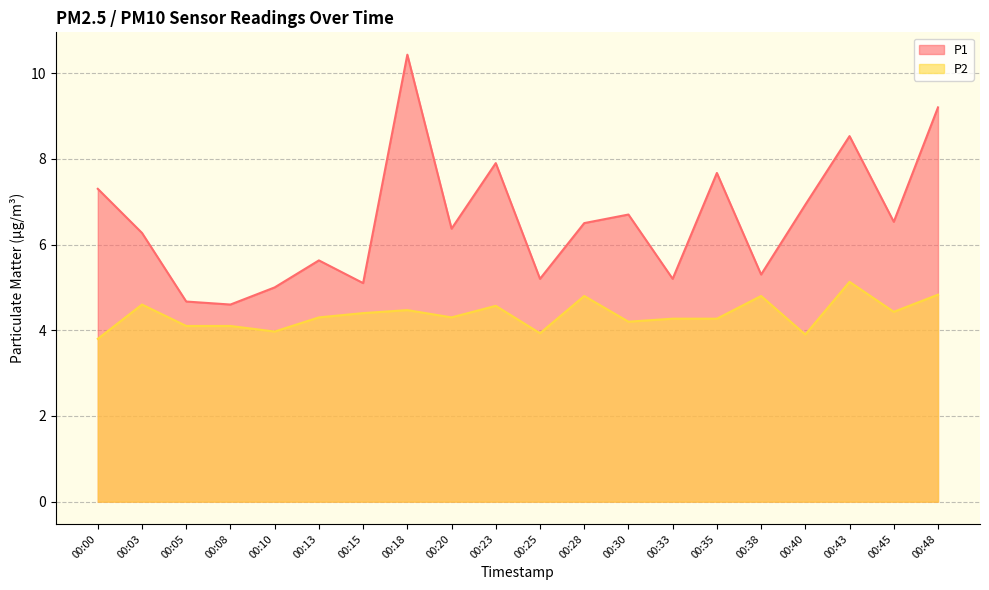

At which category does P1 reach its first local peak?

00:13